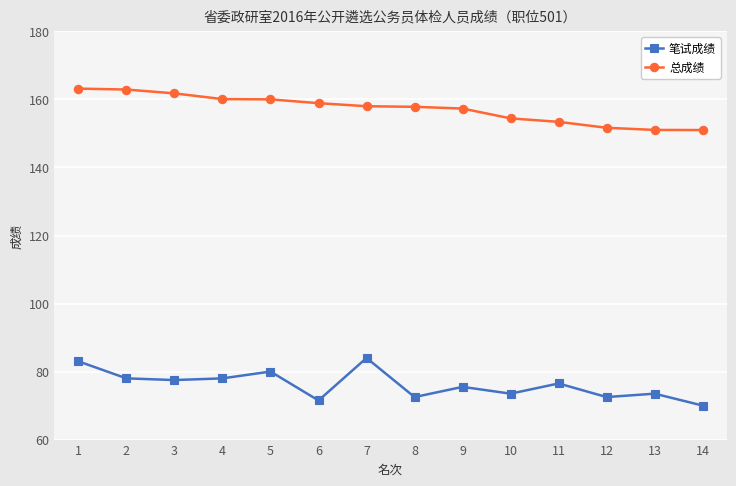

True or false: 笔试成绩 and 总成绩 cross at least once.

False